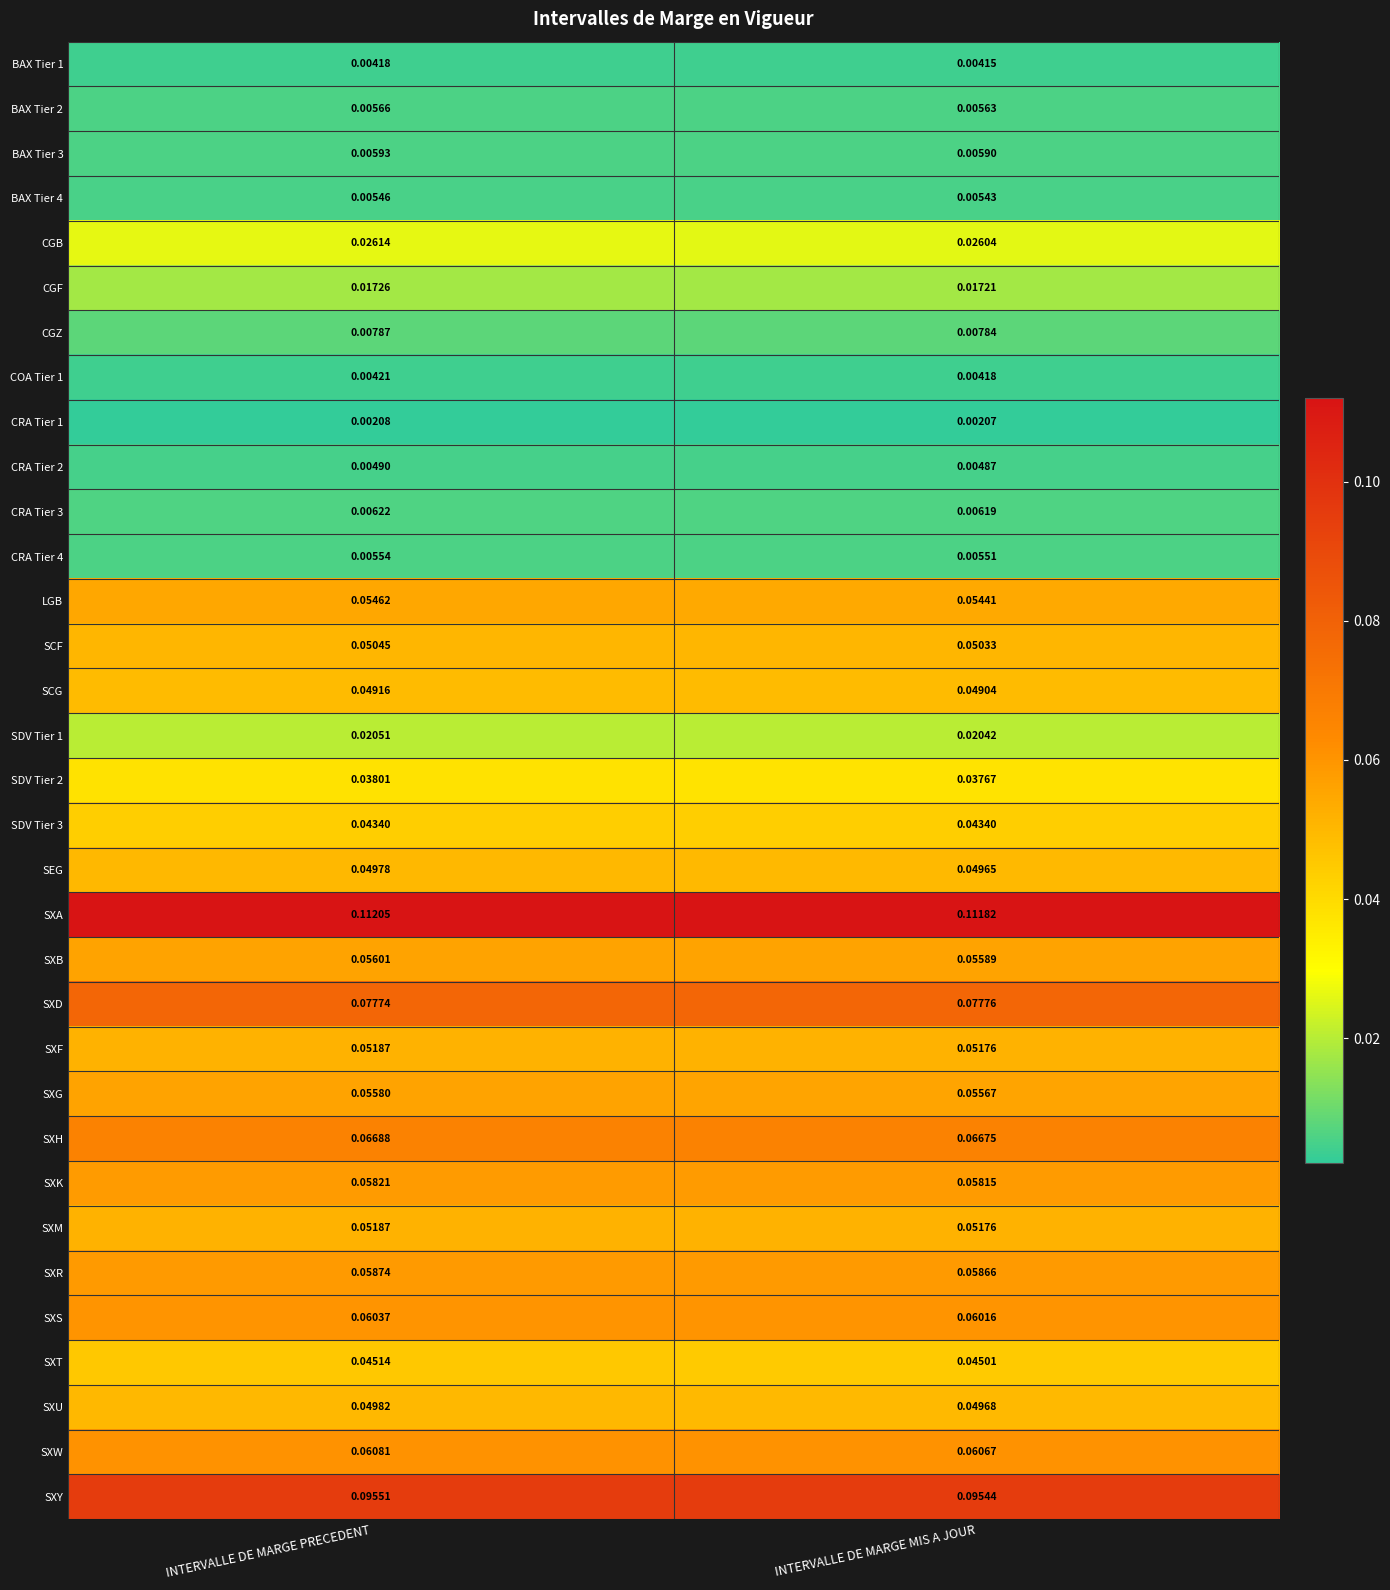

Which category has the highest value in the SXB series?

INTERVALLE DE MARGE PRECEDENT